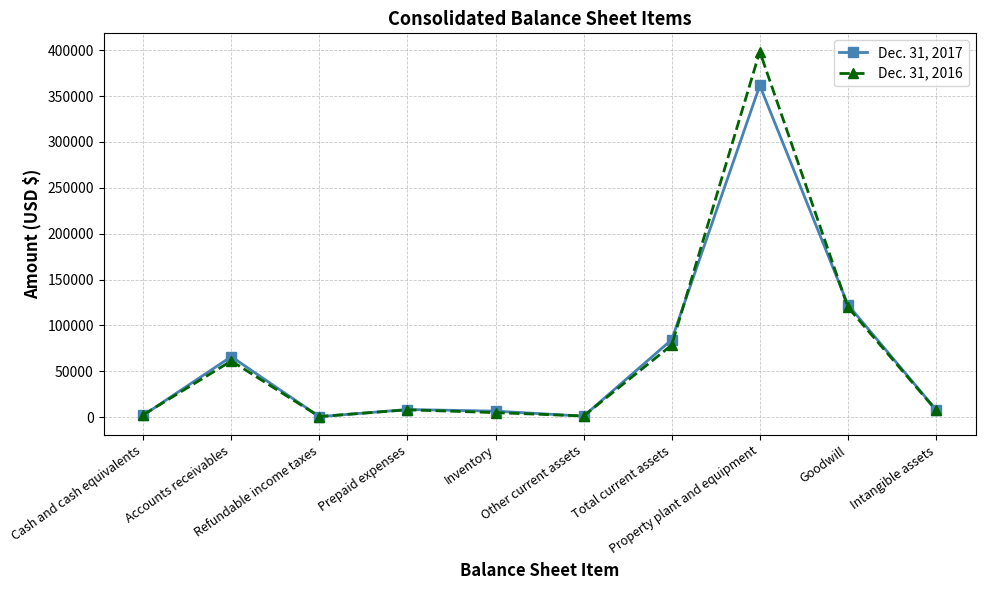

At how many categories does at least one series exceed 143940?

1